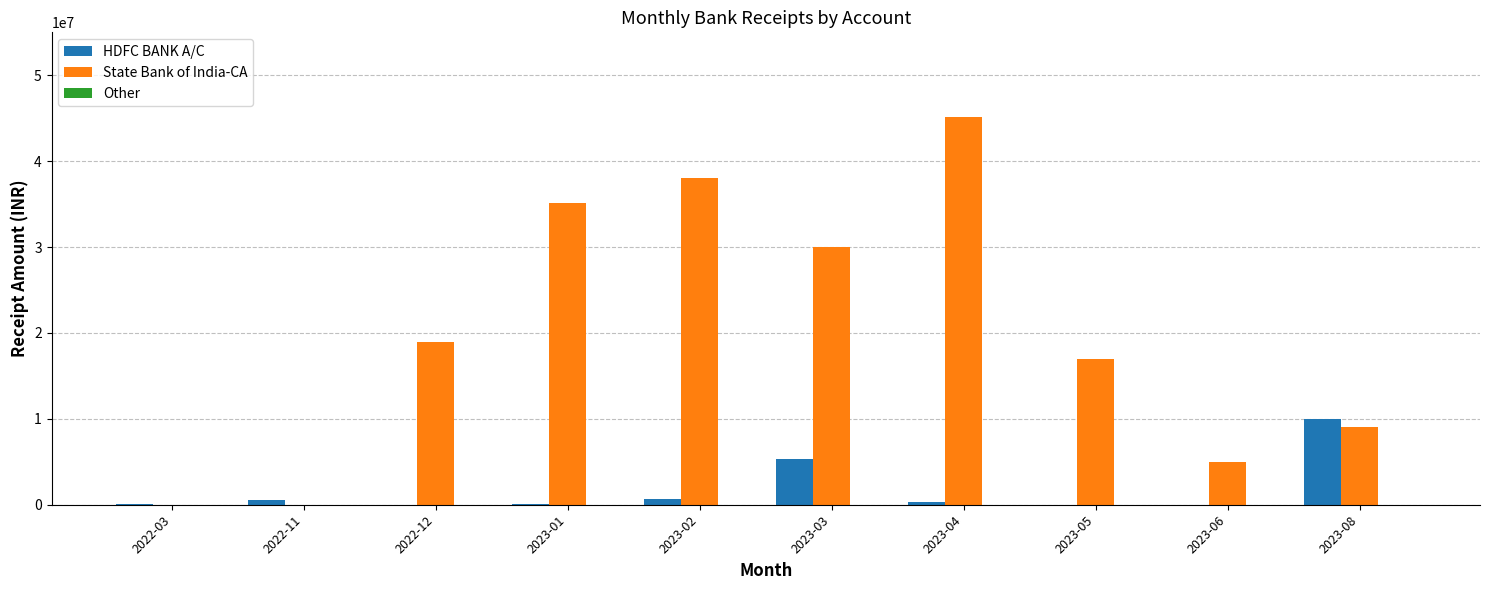

Between 2022-12 and 2023-02, which series saw the biggest shift?

State Bank of India-CA